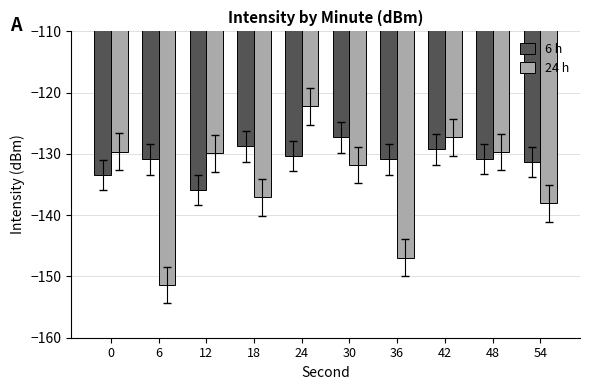

Is the value of 24 h at 0 greater than the value of 6 h at 6?

Yes